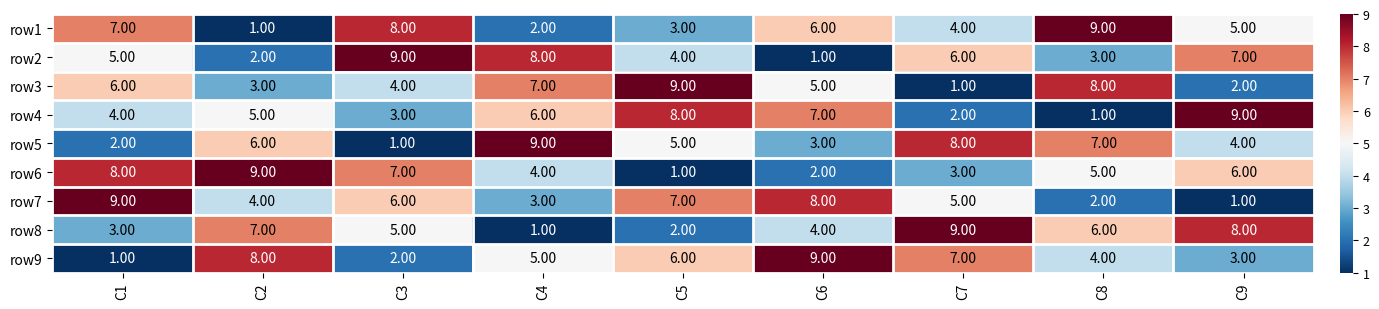

Is the value of row7 at C2 greater than the value of row4 at C2?

No